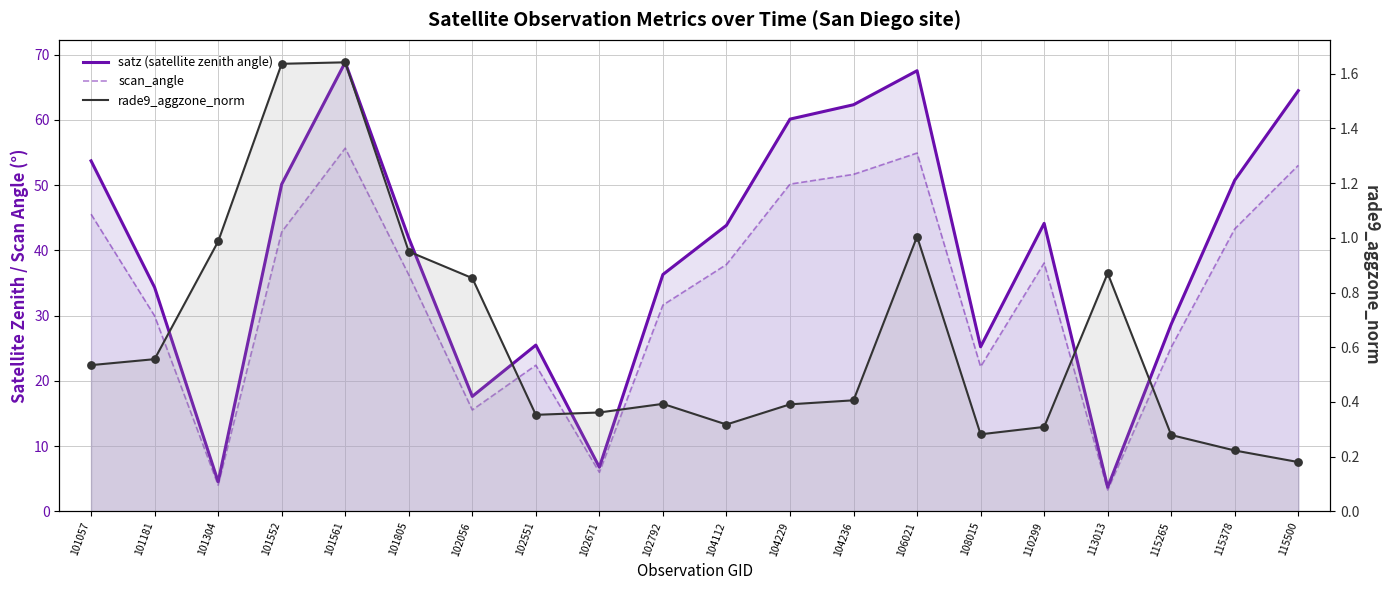

Which series reaches the minimum Y coordinate?

rade9_aggzone_norm